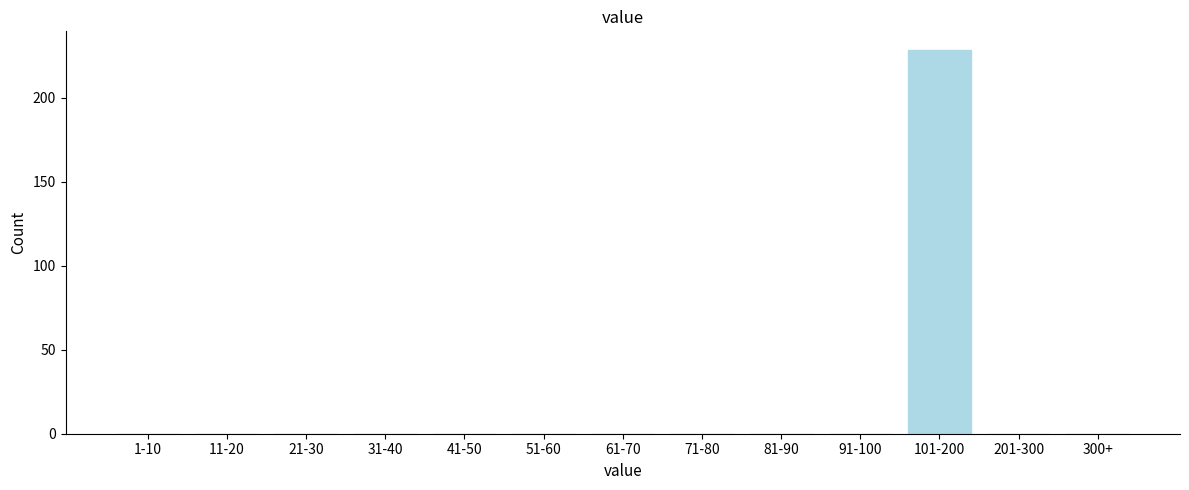

Reading left to right, extract all data points from this chart.

1-10=0	11-20=0	21-30=0	31-40=0	41-50=0	51-60=0	61-70=0	71-80=0	81-90=0	91-100=0	101-200=228	201-300=0	300+=0